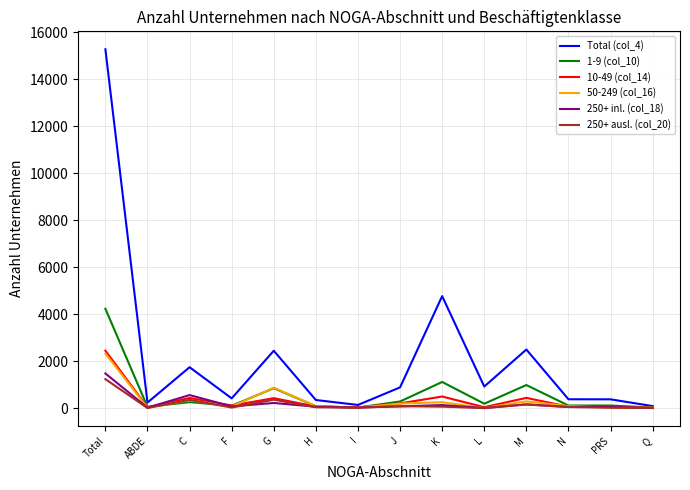

At which category is the sum across all series the highest?

Total